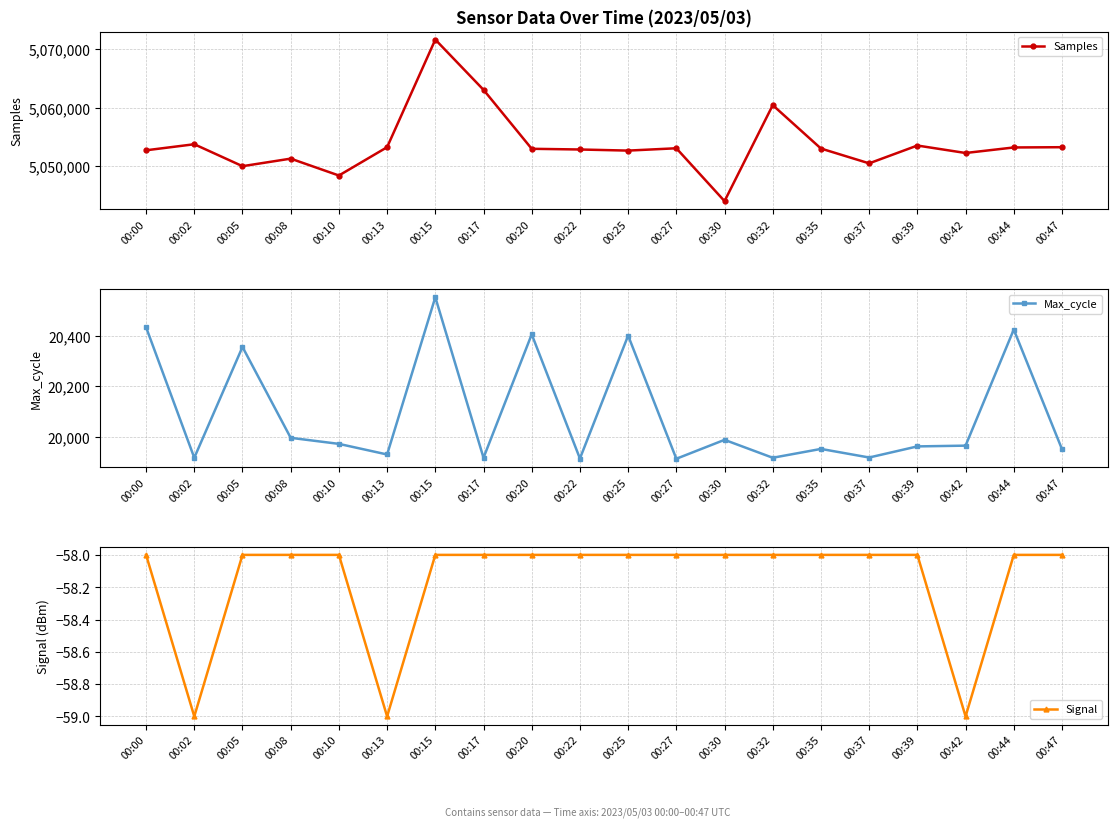

Reading right to left, list all the values displayed in this chart.

Samples: 00:47=5053220	00:44=5053176	00:42=5052230	00:39=5053506	00:37=5050460	00:35=5052990	00:32=5060407	00:30=5044006	00:27=5053039	00:25=5052640	00:22=5052828	00:20=5052948	00:17=5063028	00:15=5071614	00:13=5053221	00:10=5048382	00:08=5051266	00:05=5049976	00:02=5053726	00:00=5052692
Max_cycle: 00:47=19950	00:44=20424	00:42=19964	00:39=19961	00:37=19917	00:35=19951	00:32=19916	00:30=19987	00:27=19912	00:25=20400	00:22=19913	00:20=20405	00:17=19916	00:15=20552	00:13=19929	00:10=19971	00:08=19995	00:05=20355	00:02=19916	00:00=20433
Signal: 00:47=-58	00:44=-58	00:42=-59	00:39=-58	00:37=-58	00:35=-58	00:32=-58	00:30=-58	00:27=-58	00:25=-58	00:22=-58	00:20=-58	00:17=-58	00:15=-58	00:13=-59	00:10=-58	00:08=-58	00:05=-58	00:02=-59	00:00=-58